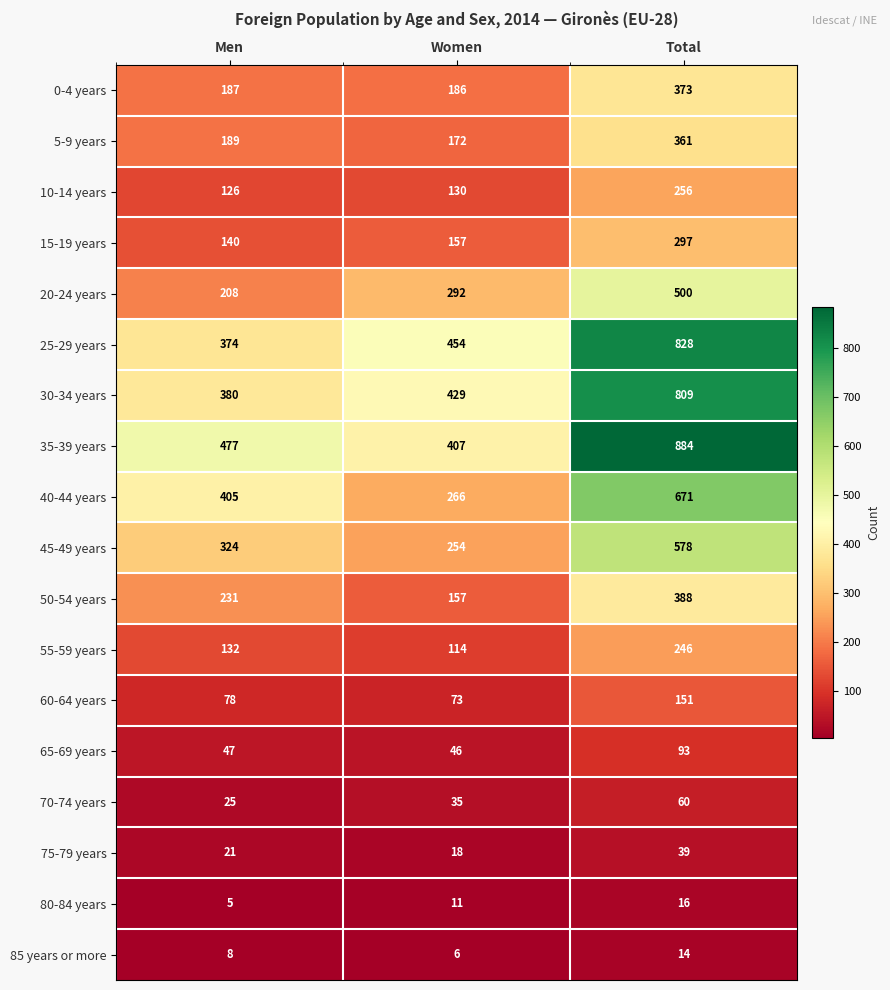

What is the total value across all series at Men?

3357